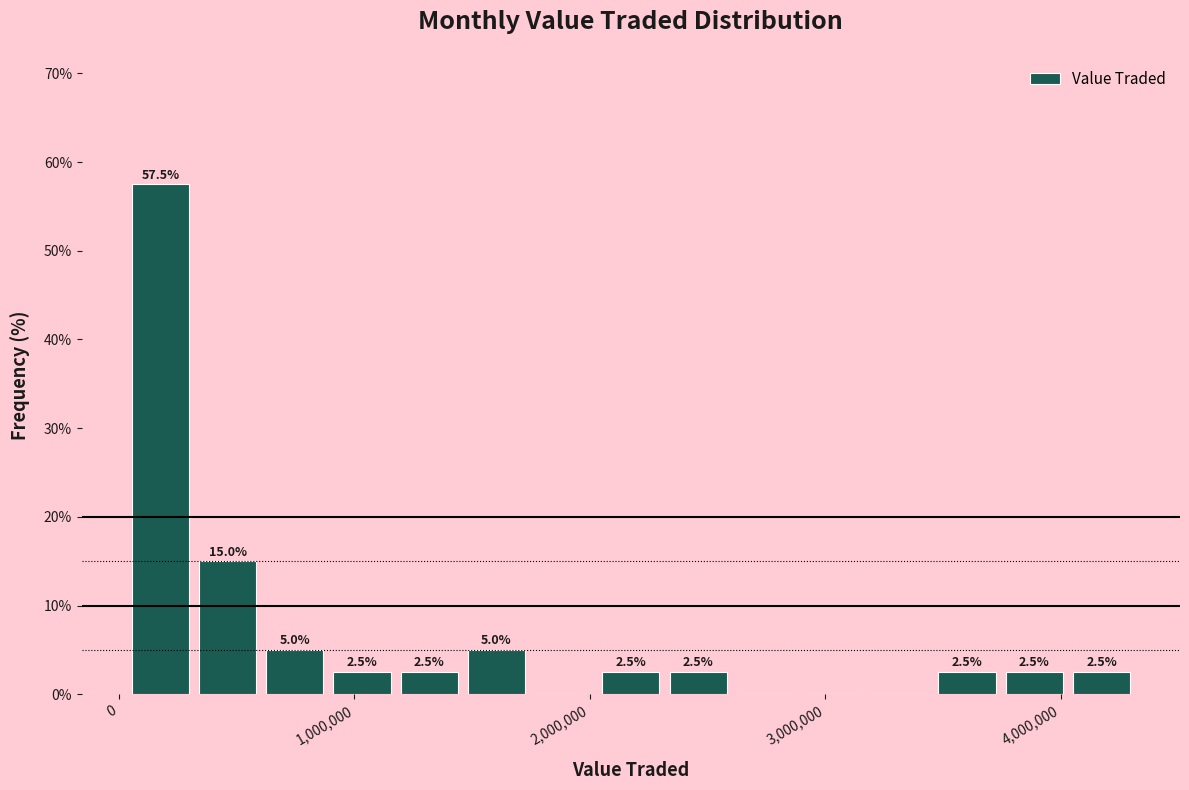

Around what value on the x-axis is the tallest bar? Give the approximate position of its centre, as read against the axis.

200000